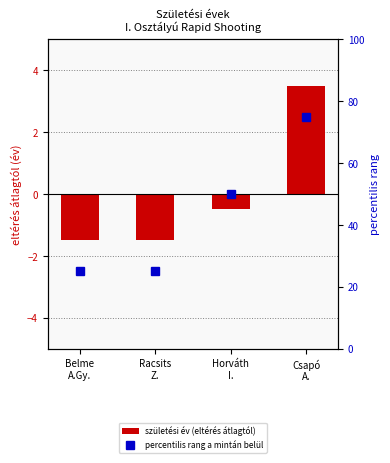

Between Horváth
I. and Belme
A.Gy., which is larger?

Horváth
I.